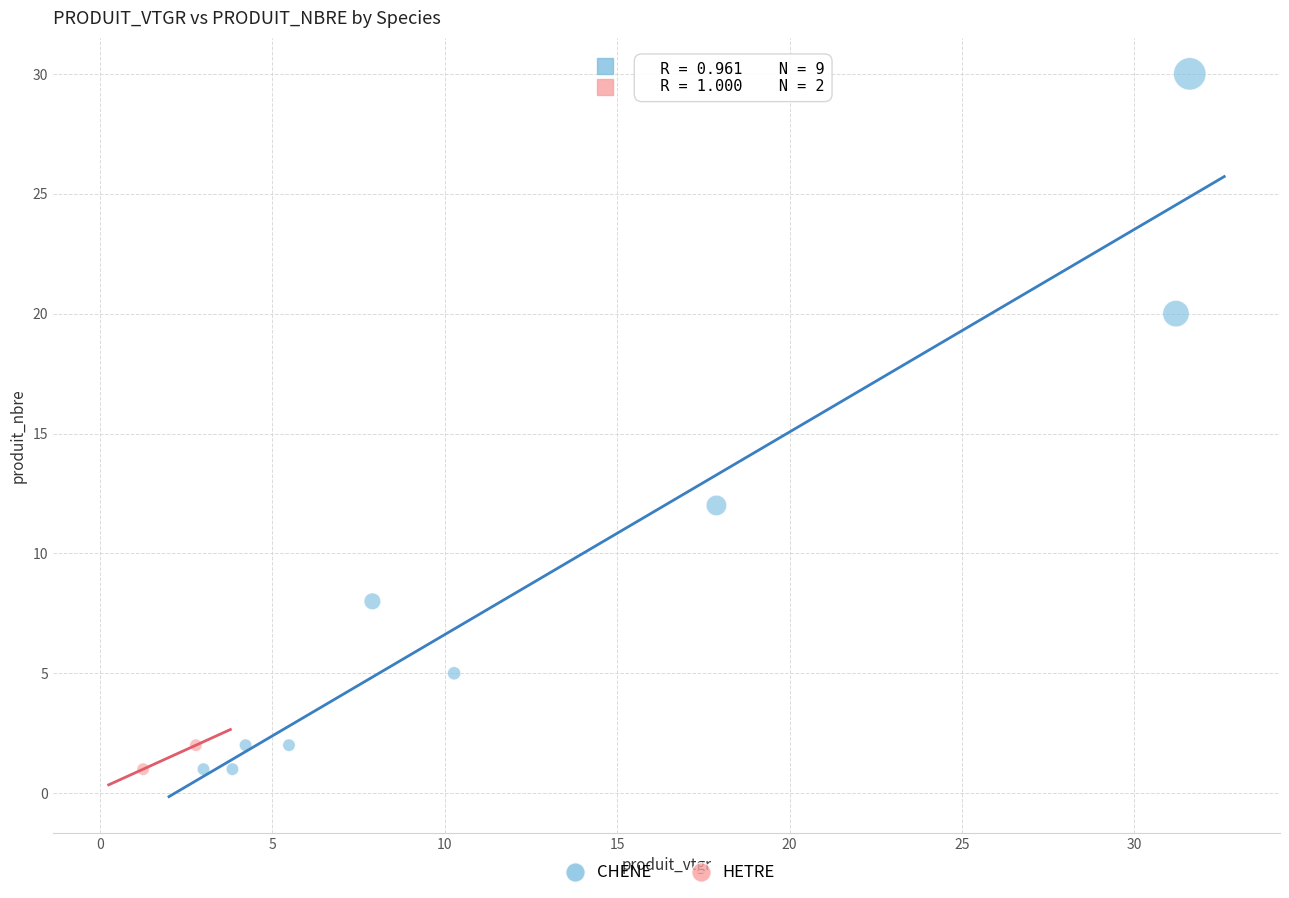

What are all the series names shown in the legend?

CHENE, HETRE